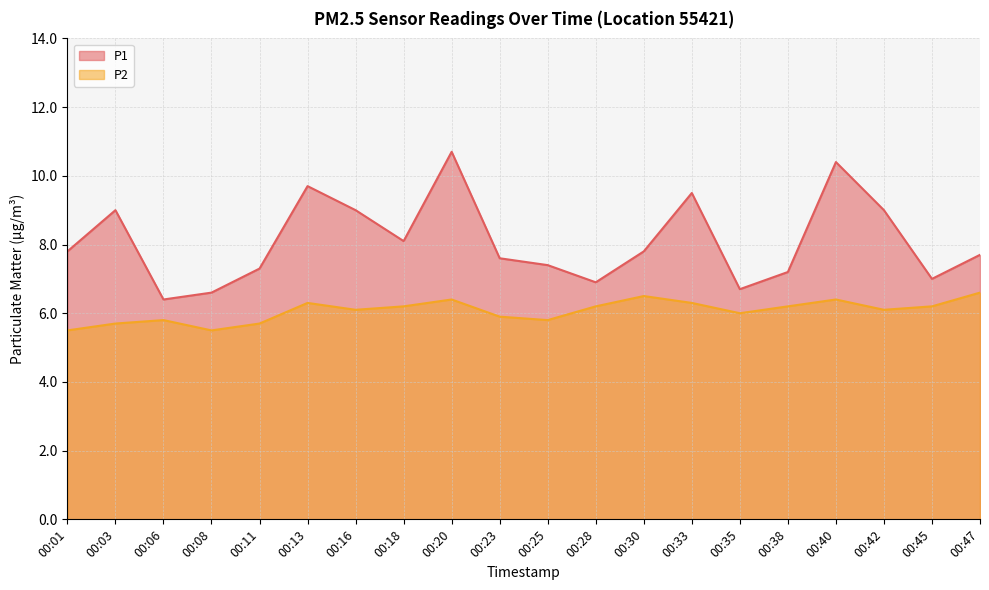

How many distinct data groups are displayed?

2